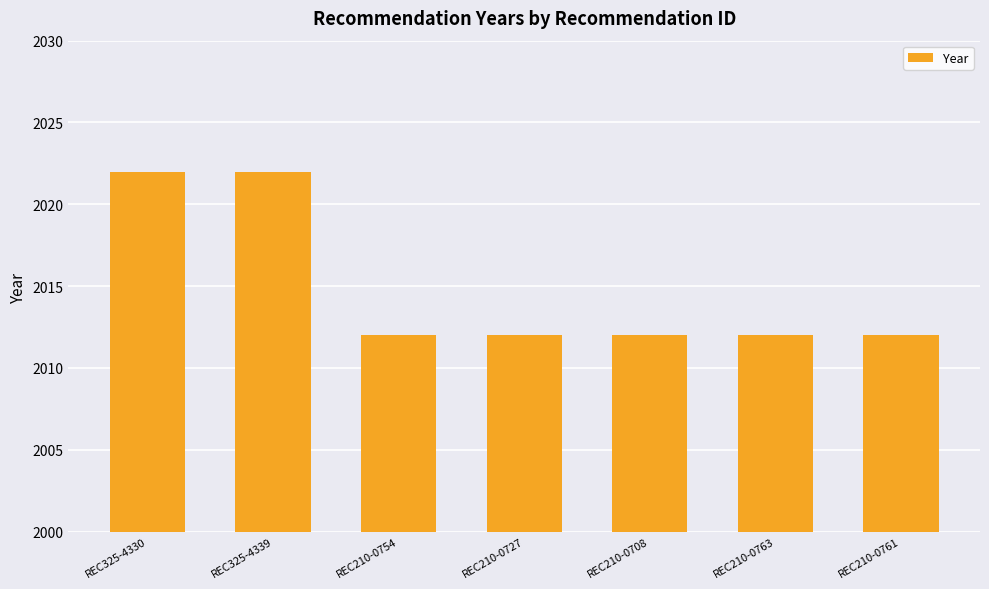

What is the ratio of the value at REC210-0761 to the value at REC325-4339?

1.0